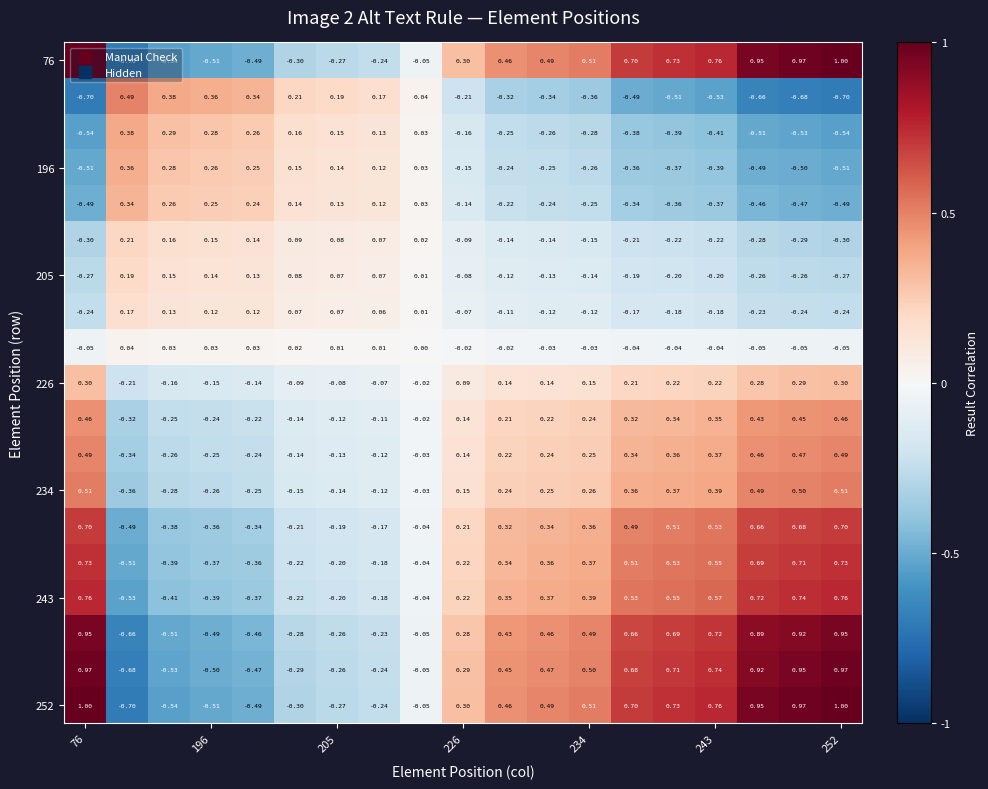

Count the number of data series in this chart.

19